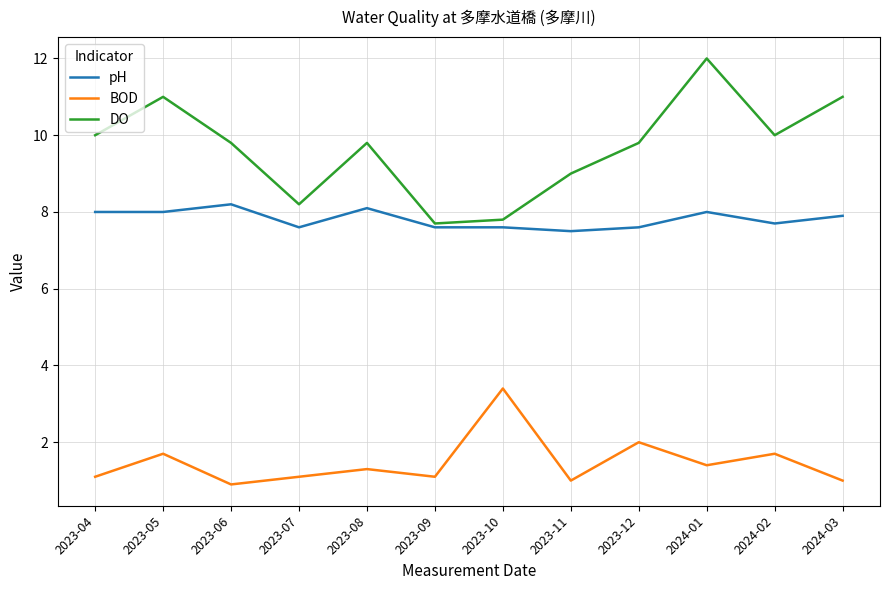

Where is the first local minimum for DO?

2023-07